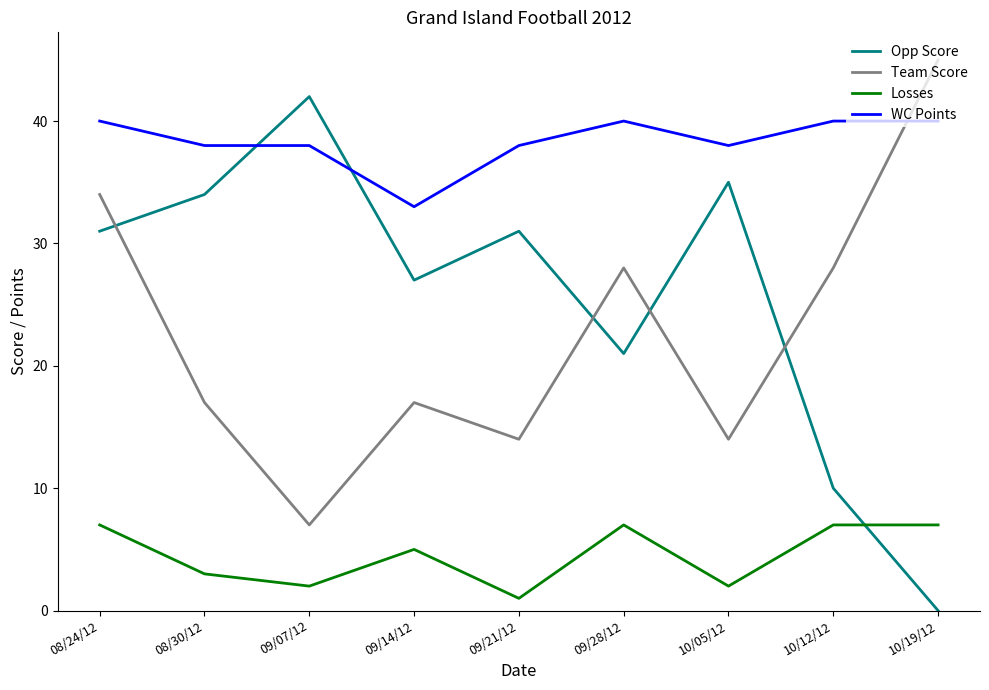

True or false: WC Points and Losses cross at least once.

False